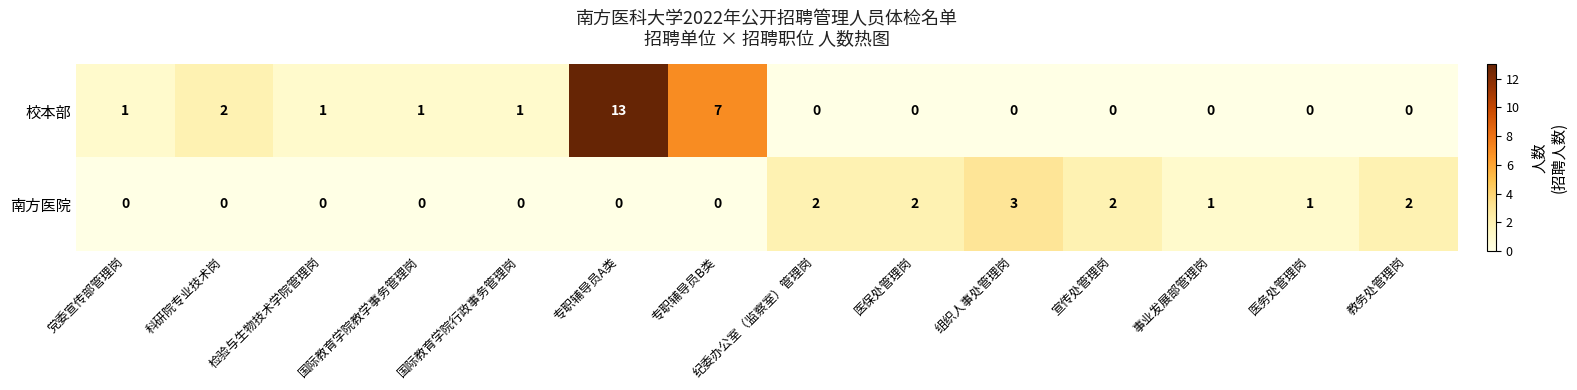

At which category is the sum across all series the highest?

专职辅导员A类